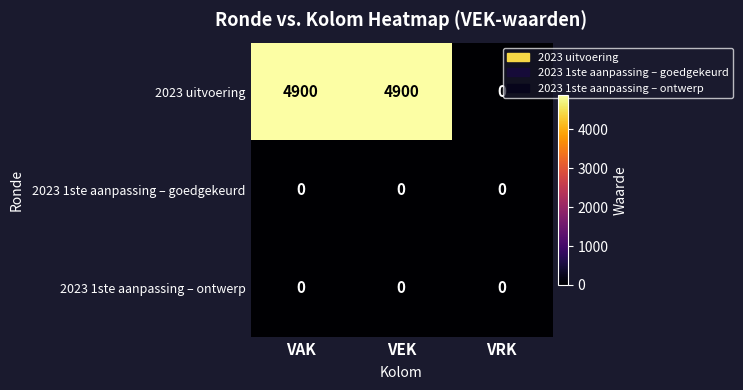

Reading left to right, what are all the values shown in this chart?

2023 uitvoering: 4900	4900	0
2023 1ste aanpassing – goedgekeurd: 0	0	0
2023 1ste aanpassing – ontwerp: 0	0	0